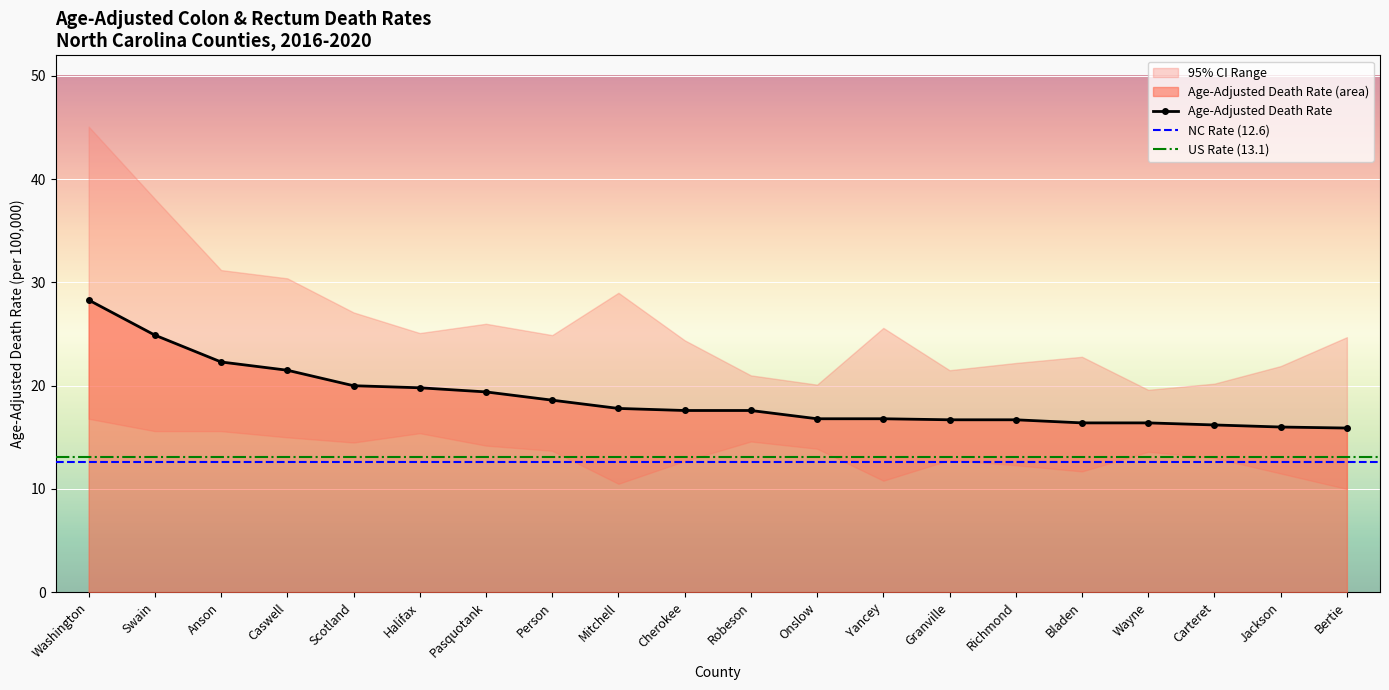

At which category is the sum across all series the highest?

Washington